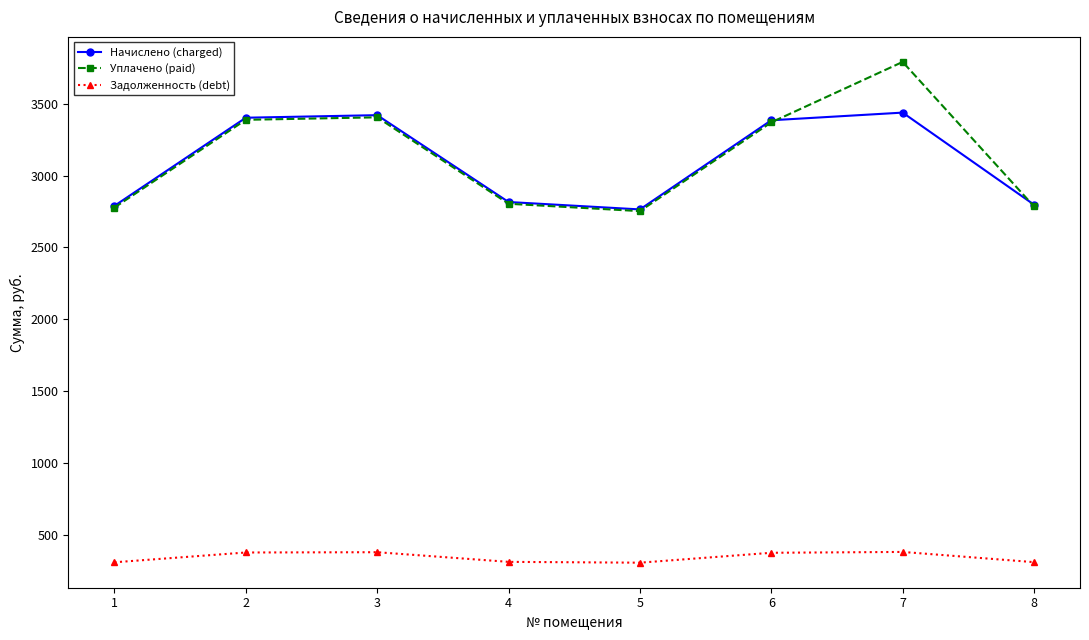

Which series has the largest total across all categories?

Уплачено (paid)